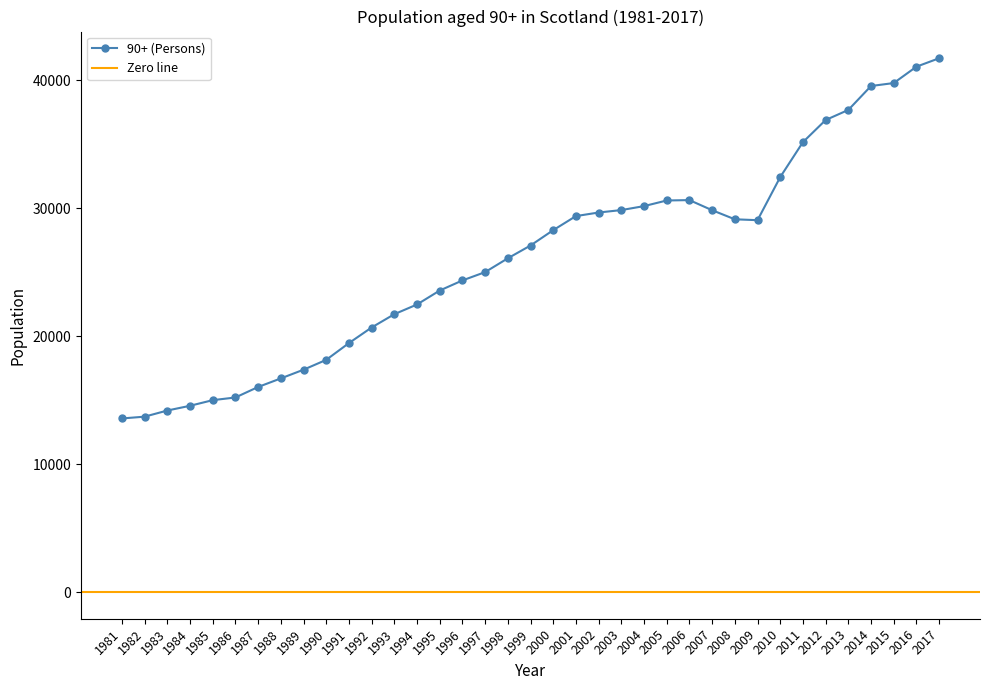

Between 1999 and 1988, which is larger?

1999